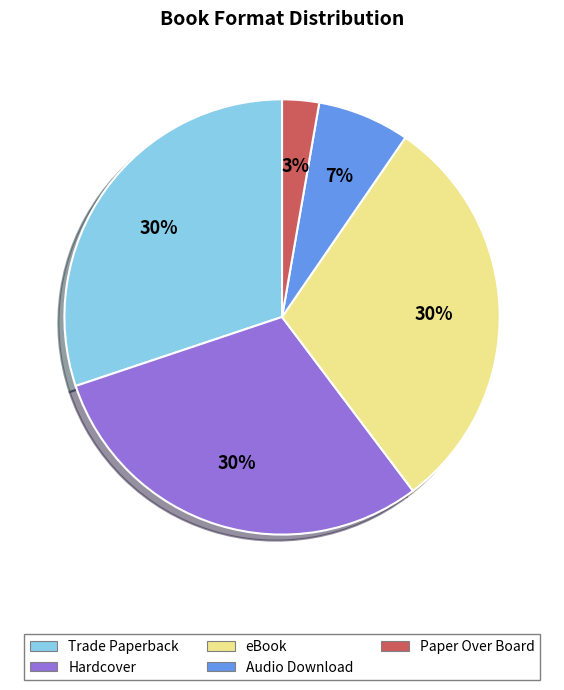

Which slice is the smallest?

Paper Over Board